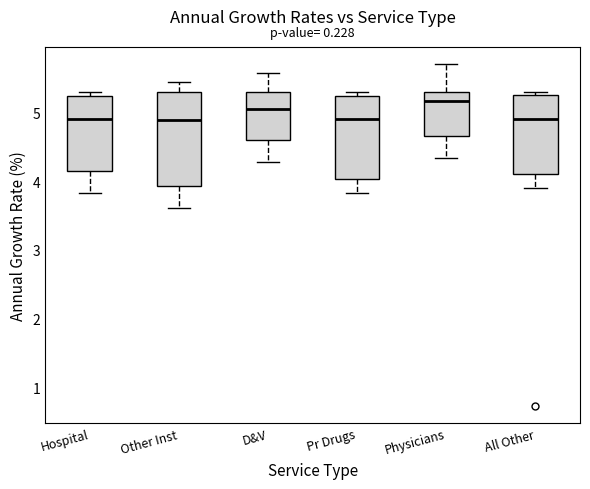

Reading left to right, read every box against the y-axis: the position of its median line, the range the box covers, and the ends of its whiskers. The values are not printed on the chart, so give them approximately, as read against the axis.

Hospital: median 4.9, box 4.2 to 5.2, whiskers 3.8 to 5.3
Other Inst: median 4.9, box 3.9 to 5.3, whiskers 3.6 to 5.4
D&V: median 5.1, box 4.6 to 5.3, whiskers 4.3 to 5.6
Pr Drugs: median 4.9, box 4.0 to 5.2, whiskers 3.8 to 5.3
Physicians: median 5.2, box 4.7 to 5.3, whiskers 4.3 to 5.7
All Other: median 4.9, box 4.1 to 5.2, whiskers 3.9 to 5.3